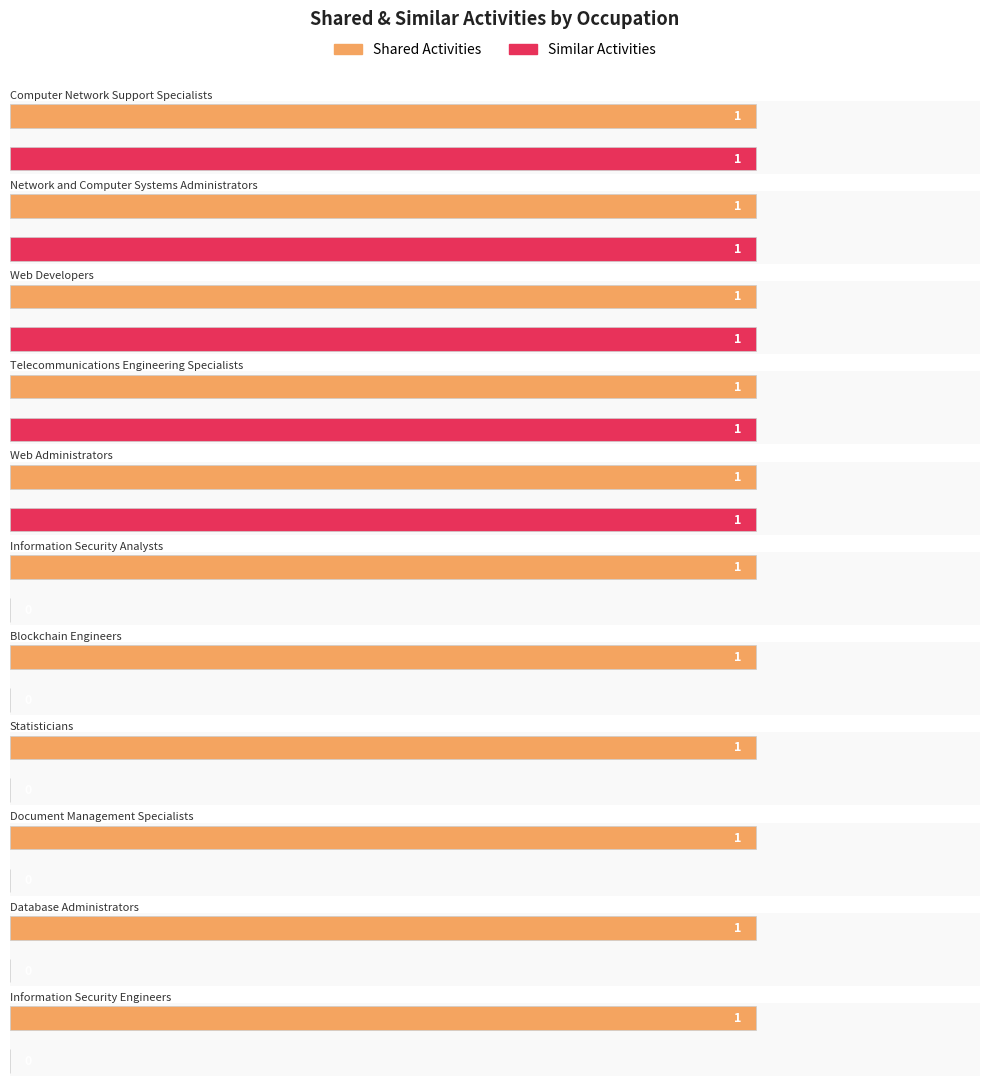

At which category is the sum across all series the highest?

Computer Network Support Specialists